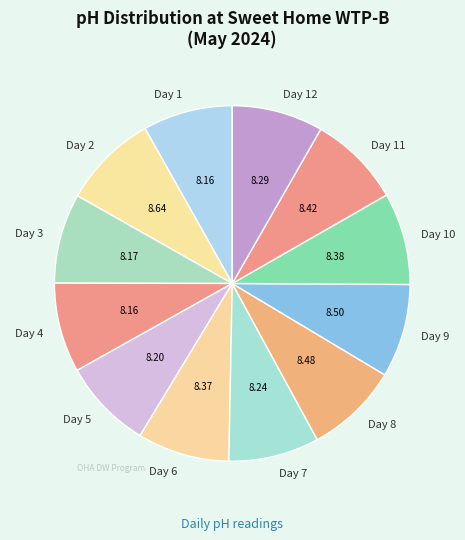

Is Day 2 the majority of the pie?

No